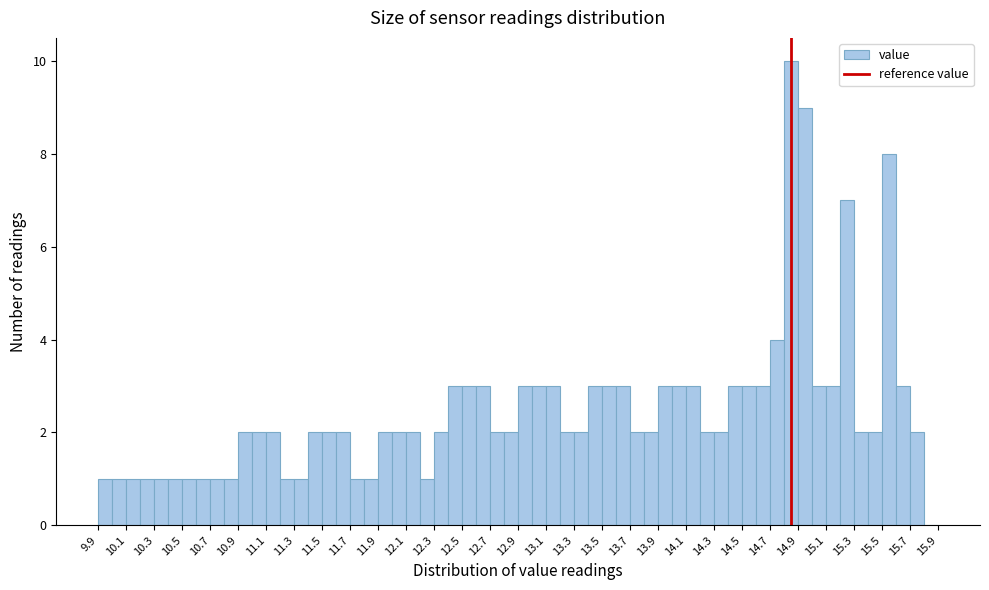

Reading left to right, transcribe this chart: for each bar, give the range it covers on the x-axis and its height. Neither the bar edges nor the heights are printed on the chart, so give them approximately, as read against the axes.

9.95 to 10.05: 1
10.05 to 10.15: 1
10.15 to 10.25: 1
10.25 to 10.35: 1
10.35 to 10.45: 1
10.45 to 10.55: 1
10.55 to 10.65: 1
10.65 to 10.75: 1
10.75 to 10.85: 1
10.85 to 10.95: 1
10.95 to 11.05: 2
11.05 to 11.15: 2
11.15 to 11.25: 2
11.25 to 11.35: 1
11.35 to 11.45: 1
11.45 to 11.55: 2
11.55 to 11.65: 2
11.65 to 11.75: 2
11.75 to 11.85: 1
11.85 to 11.95: 1
11.95 to 12.05: 2
12.05 to 12.15: 2
12.15 to 12.25: 2
12.25 to 12.35: 1
12.35 to 12.45: 2
12.45 to 12.55: 3
12.55 to 12.65: 3
12.65 to 12.75: 3
12.75 to 12.85: 2
12.85 to 12.95: 2
12.95 to 13.05: 3
13.05 to 13.15: 3
13.15 to 13.25: 3
13.25 to 13.35: 2
13.35 to 13.45: 2
13.45 to 13.55: 3
13.55 to 13.65: 3
13.65 to 13.75: 3
13.75 to 13.85: 2
13.85 to 13.95: 2
13.95 to 14.05: 3
14.05 to 14.15: 3
14.15 to 14.25: 3
14.25 to 14.35: 2
14.35 to 14.45: 2
14.45 to 14.55: 3
14.55 to 14.65: 3
14.65 to 14.75: 3
14.75 to 14.85: 4
14.85 to 14.95: 10
14.95 to 15.05: 9
15.05 to 15.15: 3
15.15 to 15.25: 3
15.25 to 15.35: 7
15.35 to 15.45: 2
15.45 to 15.55: 2
15.55 to 15.65: 8
15.65 to 15.75: 3
15.75 to 15.85: 2
15.85 to 15.95: 0